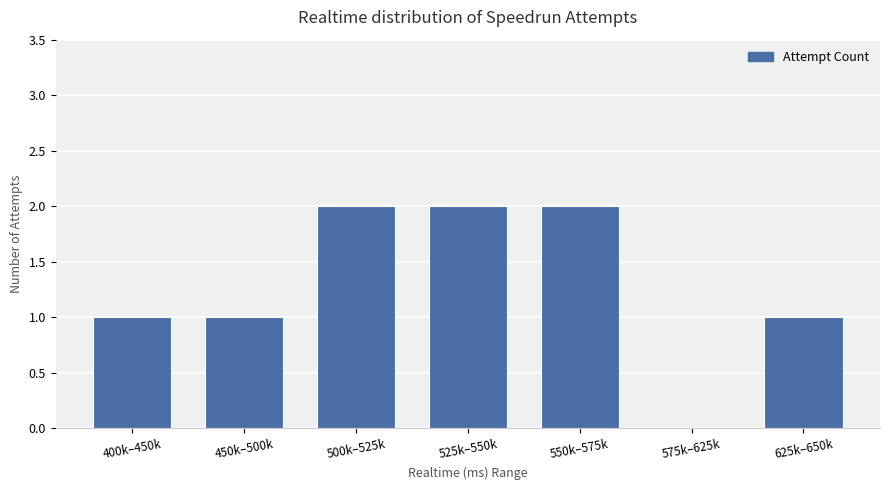

What is the sum of all values?

9